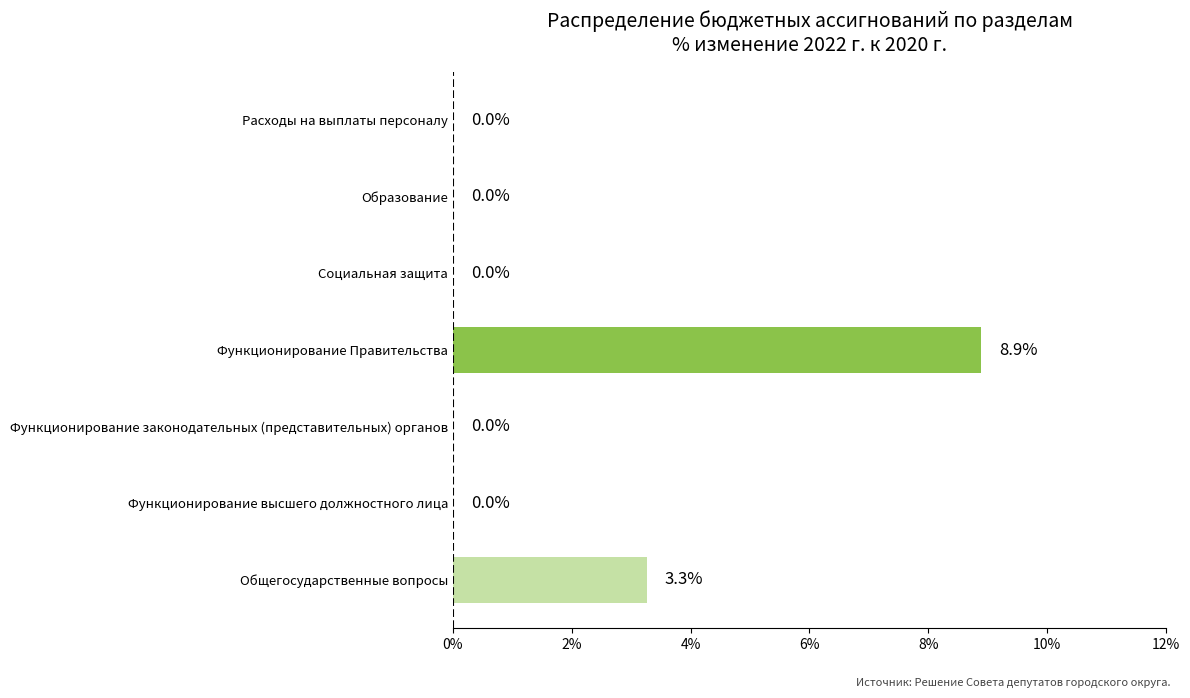

Is it true that the value at Функционирование высшего должностного лица is 3.3?

False